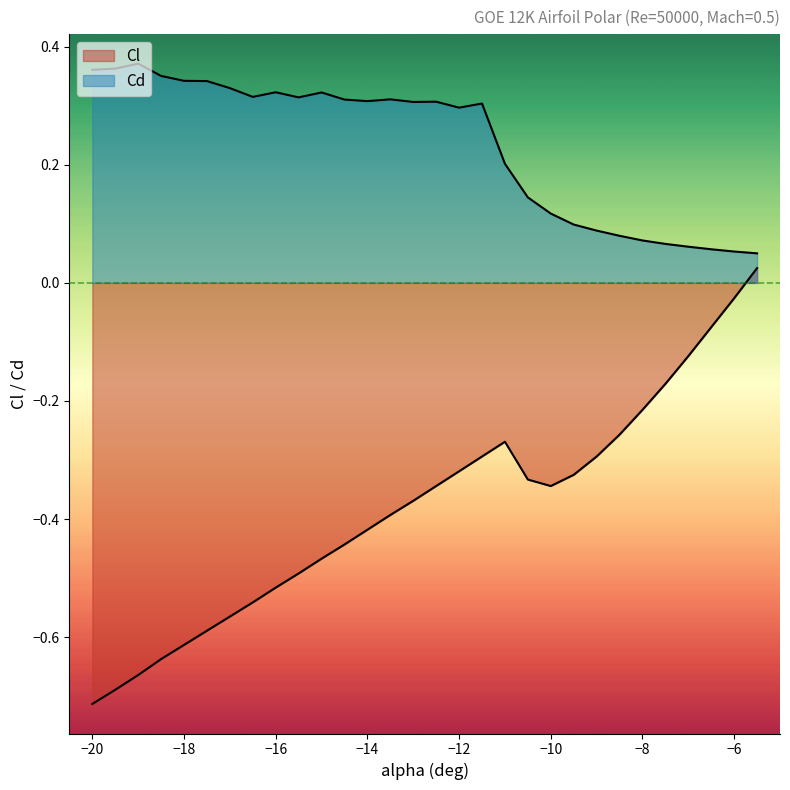

What is the sum of all Cl values?

-11.5